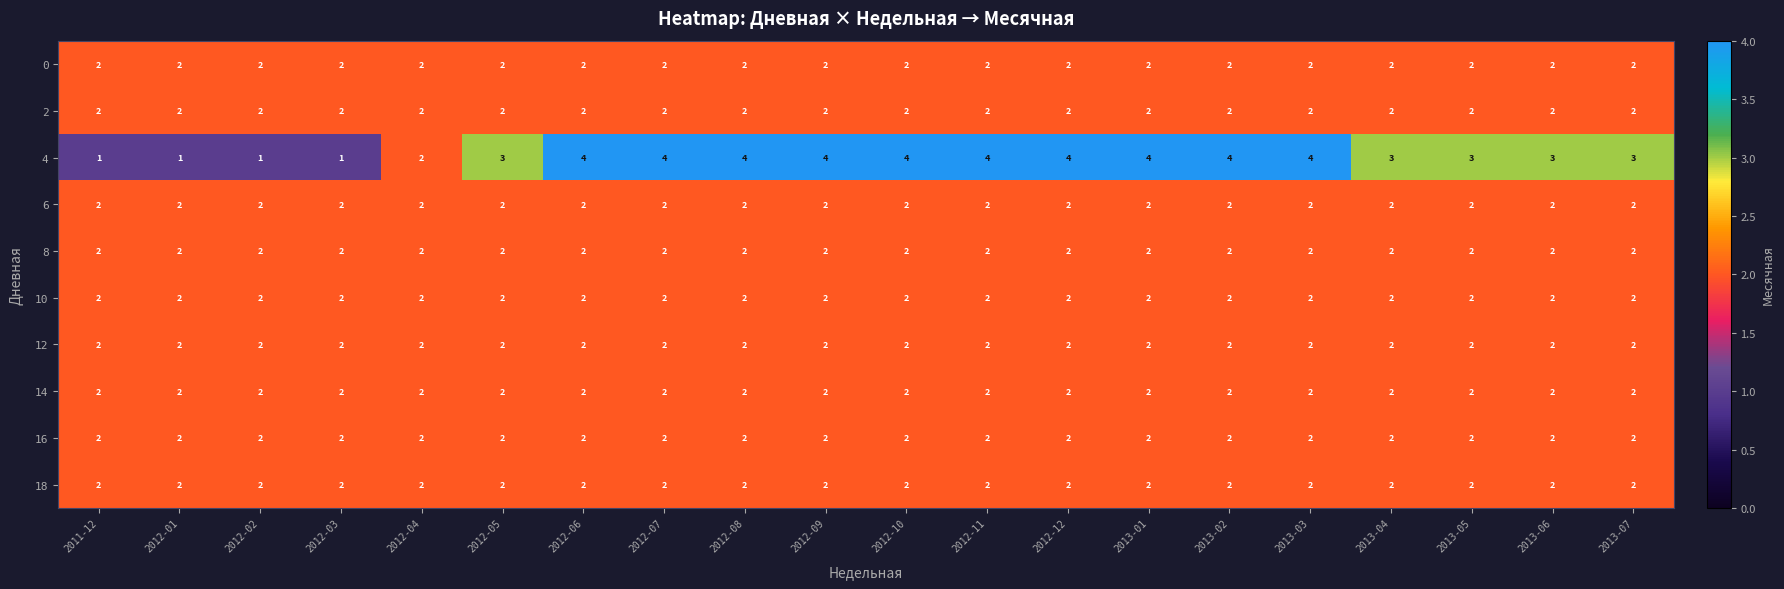

What is the maximum value shown in the chart?

4